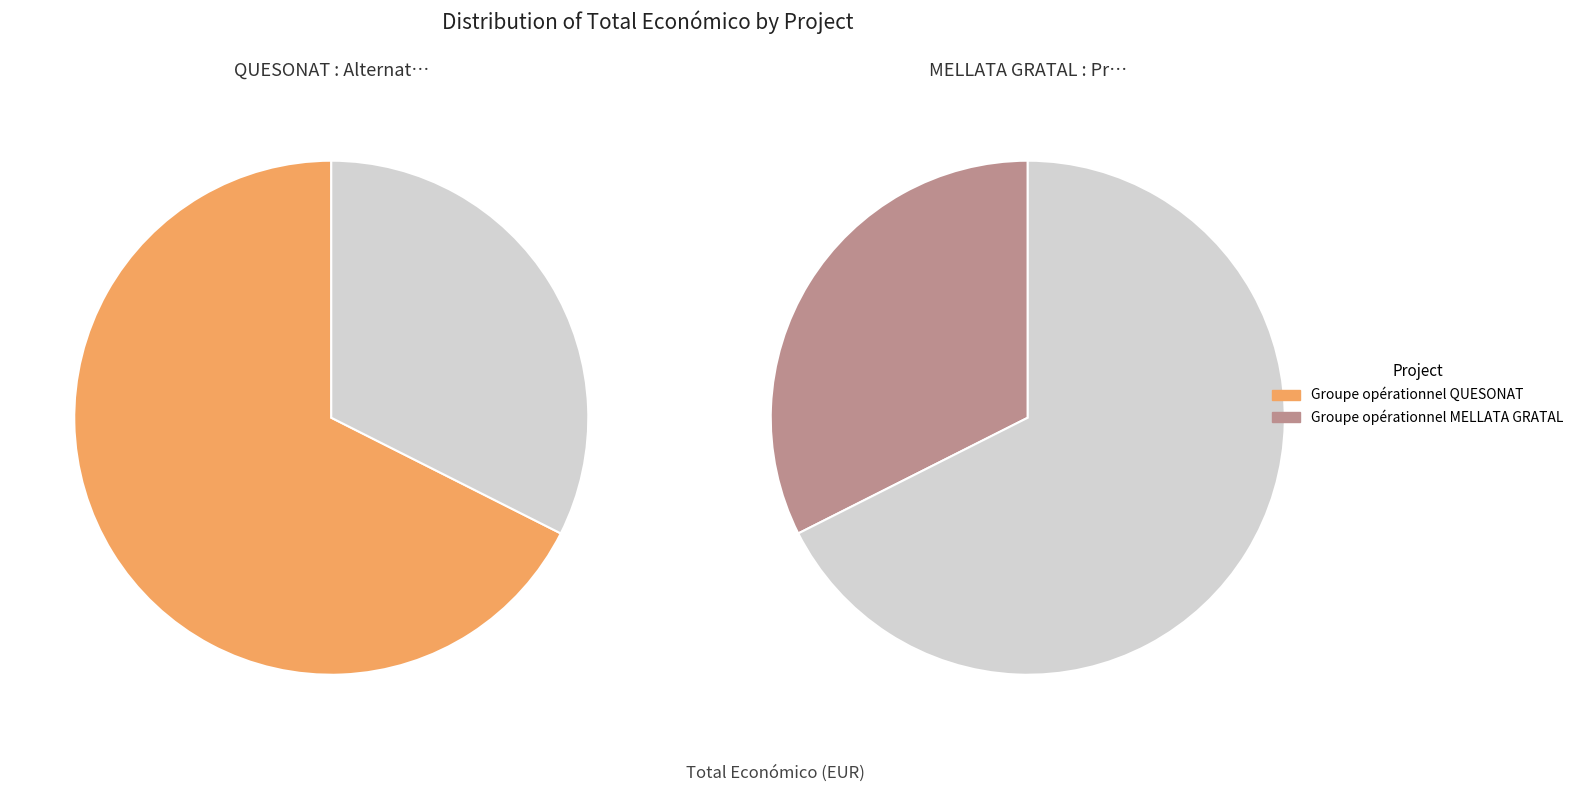

What is the ratio of the value at Groupe opérationnel QUESONAT to the value at Groupe opérationnel MELLATA GRATAL?

2.1